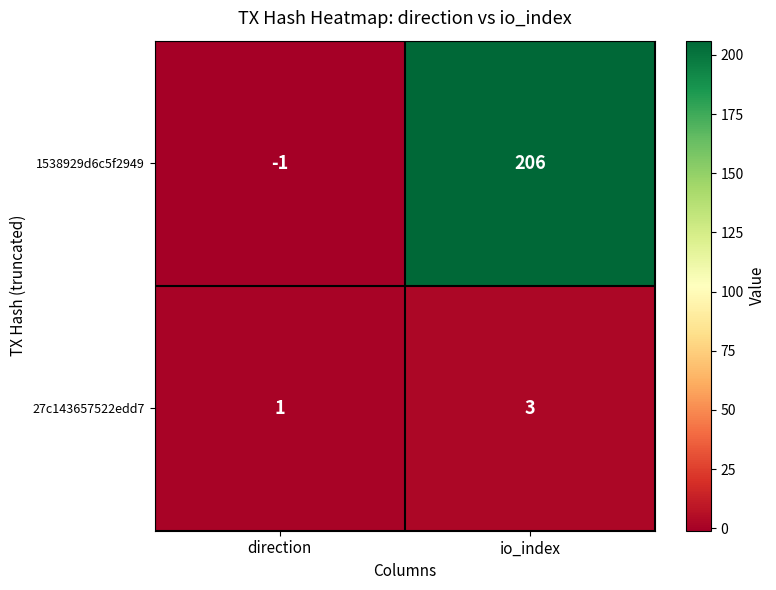

The 27c143657522edd7 series shows 2 at io_index. True or false?

False